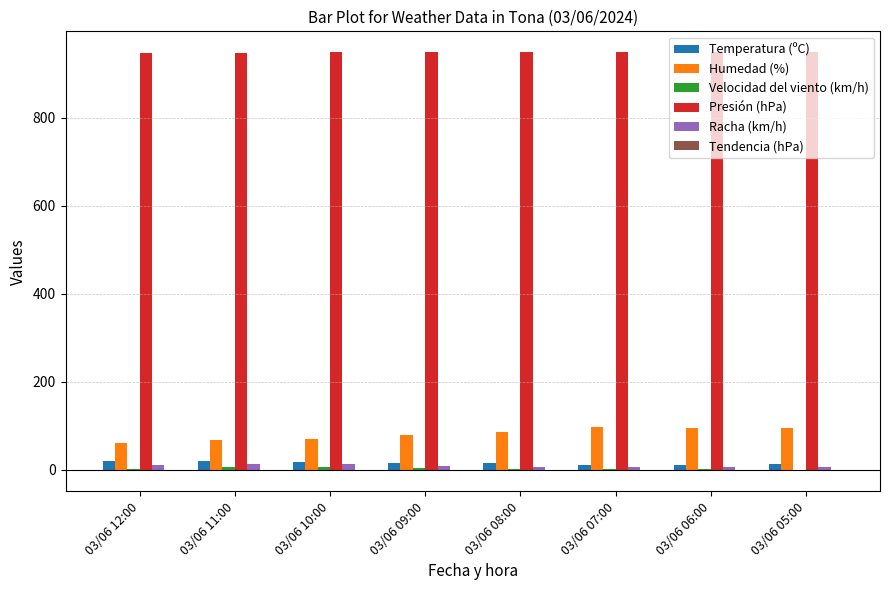

Is the value of Racha (km/h) at 03/06 12:00 greater than the value of Humedad (%) at 03/06 05:00?

No